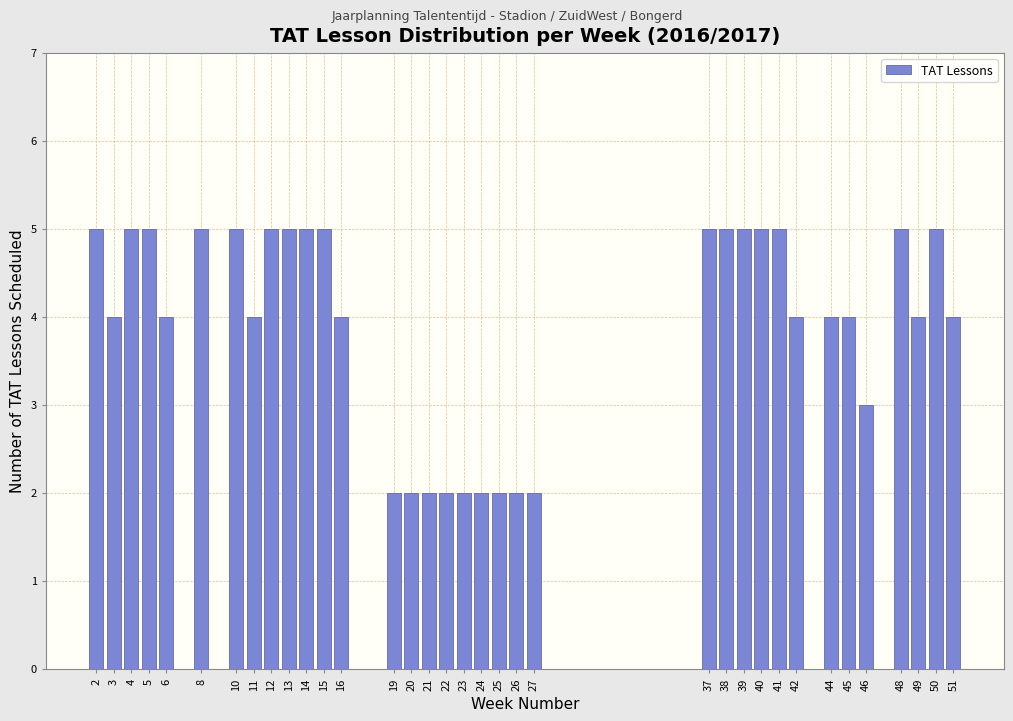

What is the average value?

4